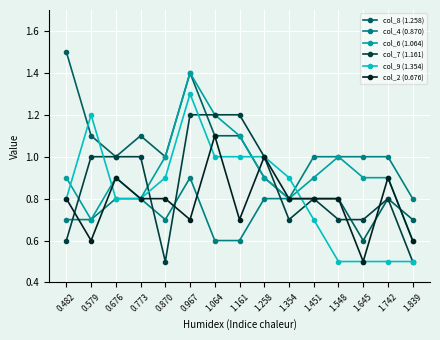

Reading left to right, extract all data points from this chart.

col_8 (1.258): 1.5	1.1	1.0	1.1	1.0	1.4	1.1	1.1	0.9	0.8	0.8	0.8	0.6	0.8	0.7
col_4 (0.870): 0.7	0.7	0.8	0.8	0.7	0.9	0.6	0.6	0.8	0.8	1.0	1.0	1.0	1.0	0.8
col_6 (1.064): 0.9	0.7	0.9	0.8	1.0	1.4	1.2	1.1	0.9	0.8	0.9	1.0	0.9	0.9	0.6
col_7 (1.161): 0.6	1.0	1.0	1.0	0.5	1.2	1.2	1.2	1.0	0.7	0.8	0.7	0.7	0.8	0.5
col_9 (1.354): 0.8	1.2	0.8	0.8	0.9	1.3	1.0	1.0	1.0	0.9	0.7	0.5	0.5	0.5	0.5
col_2 (0.676): 0.8	0.6	0.9	0.8	0.8	0.7	1.1	0.7	1.0	0.8	0.8	0.8	0.5	0.9	0.6